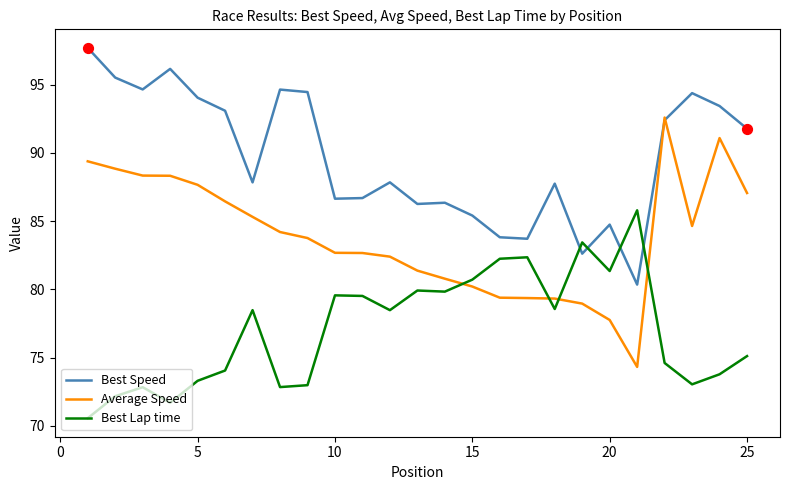

Which series has the largest total across all categories?

Best Speed